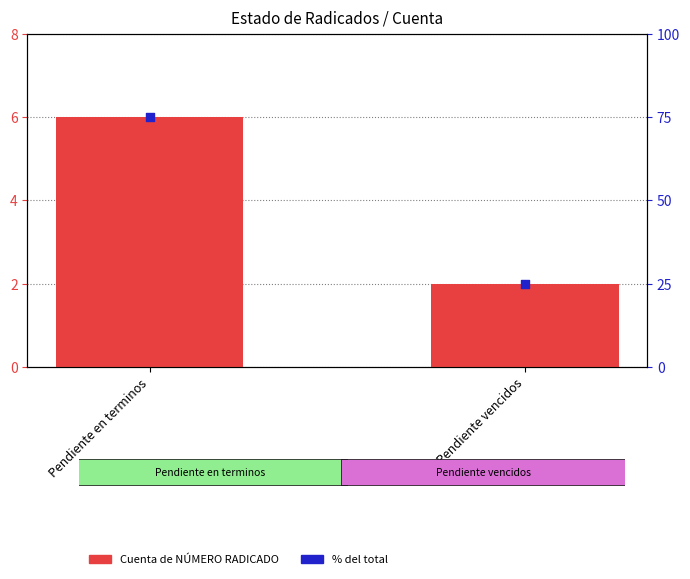

What are all the series names shown in the legend?

Cuenta de NÚMERO RADICADO, % del total